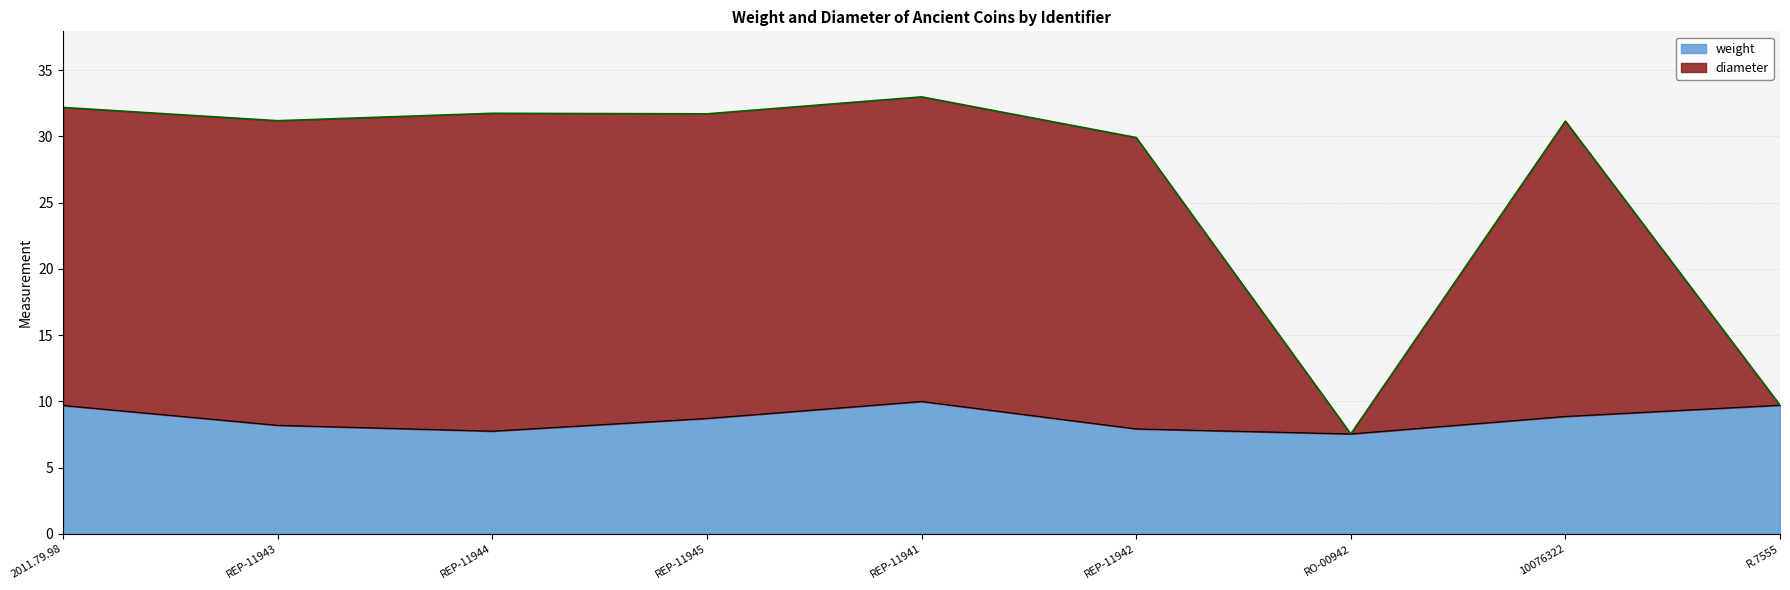

At which category is the sum across all series the highest?

REP-11941